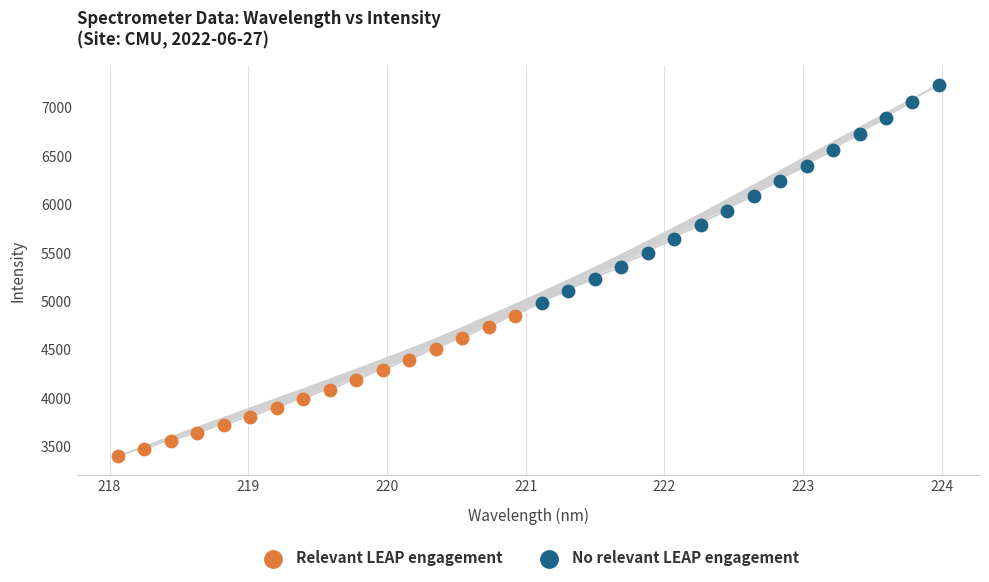

Which series contains the highest Y value?

No relevant LEAP engagement